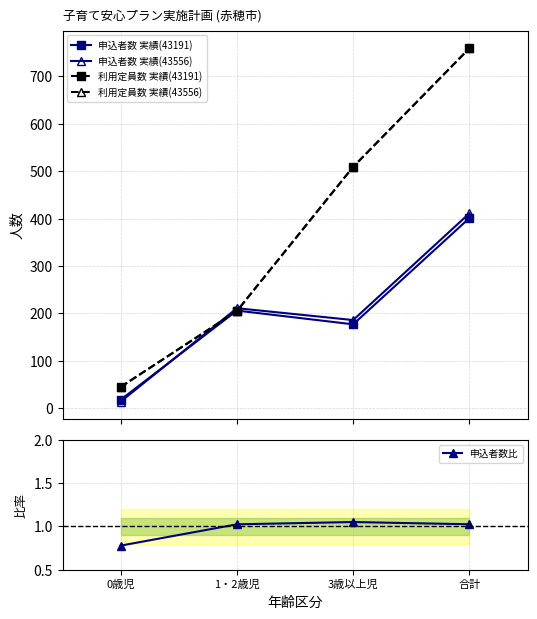

At how many categories does at least one series exceed 553?

1